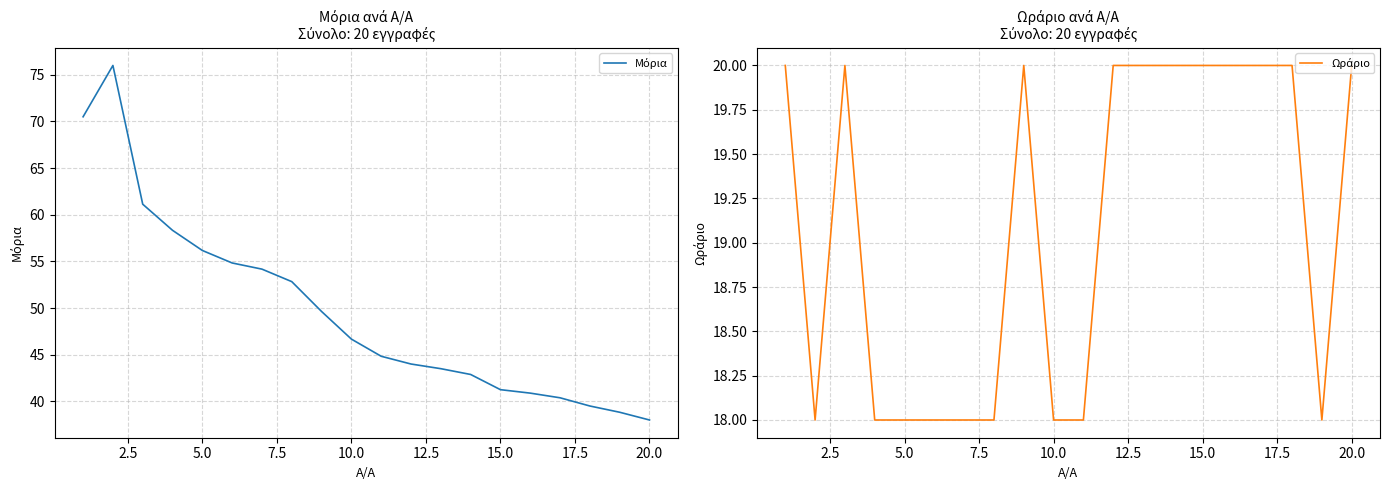

Which series has the widest spread of values?

Μόρια